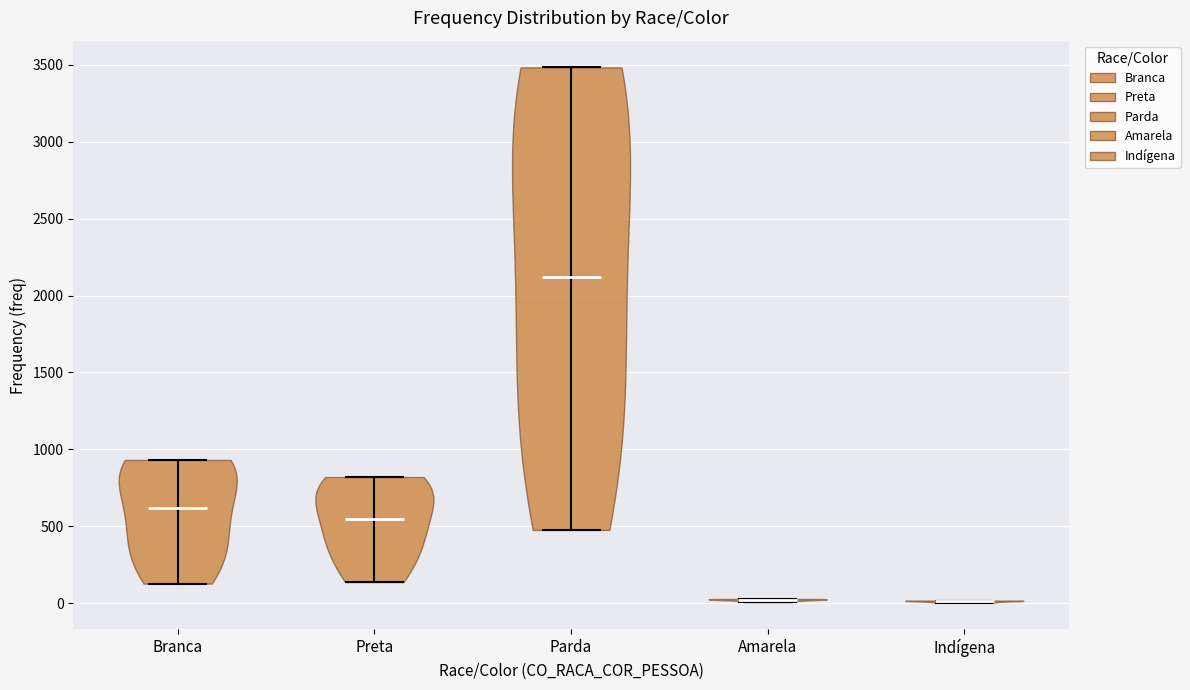

Reading left to right, read every violin against the y-axis: where its median line is, and the lowest and highest points it reaches. The values are not printed on the chart, so give them approximately, as read against the axis.

Branca: median line 600, lowest point 150, highest point 950
Preta: median line 550, lowest point 150, highest point 800
Parda: median line 2100, lowest point 500, highest point 3500
Amarela: median line 0, lowest point 0, highest point 50
Indígena: median line 0, lowest point 0, highest point 0